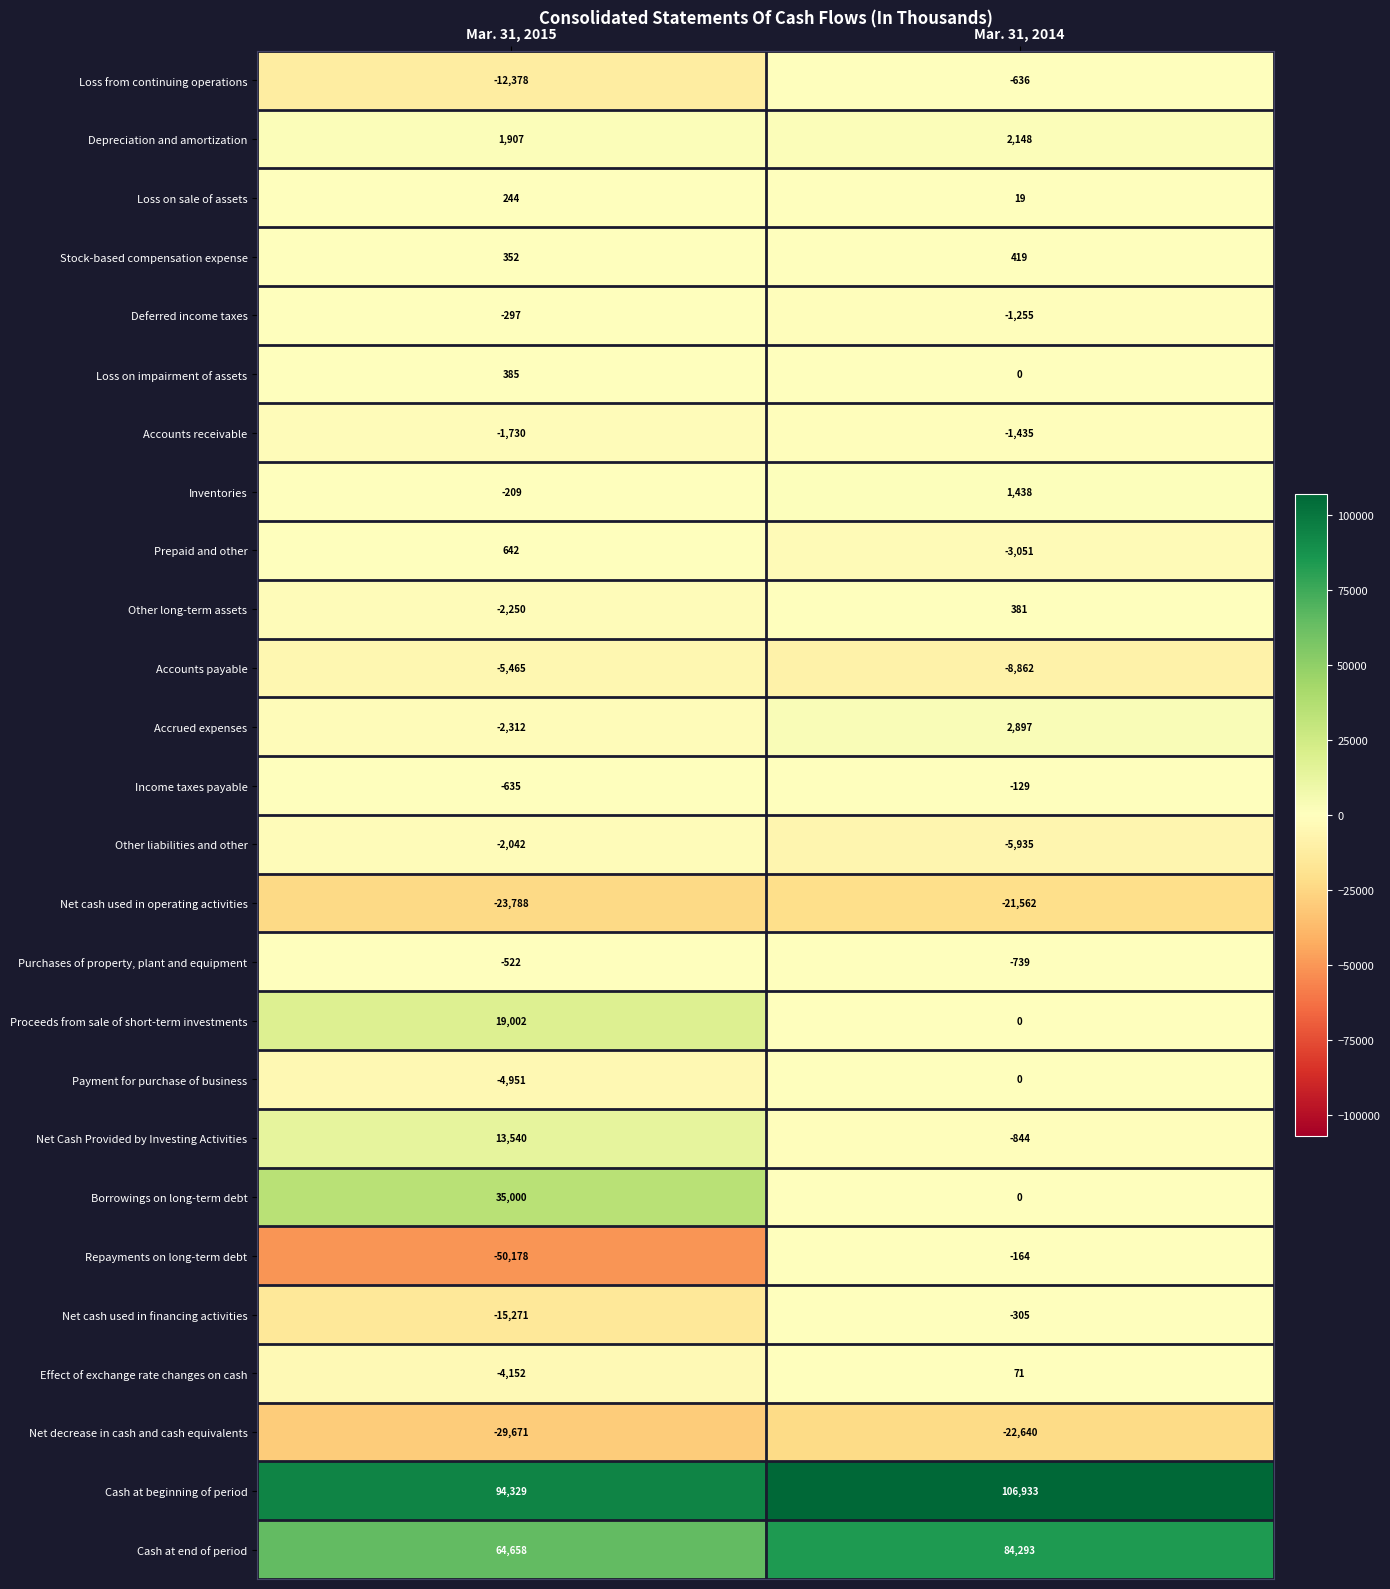

What is the sum of the Accounts payable values at Mar. 31, 2015 and Mar. 31, 2014?

-14327